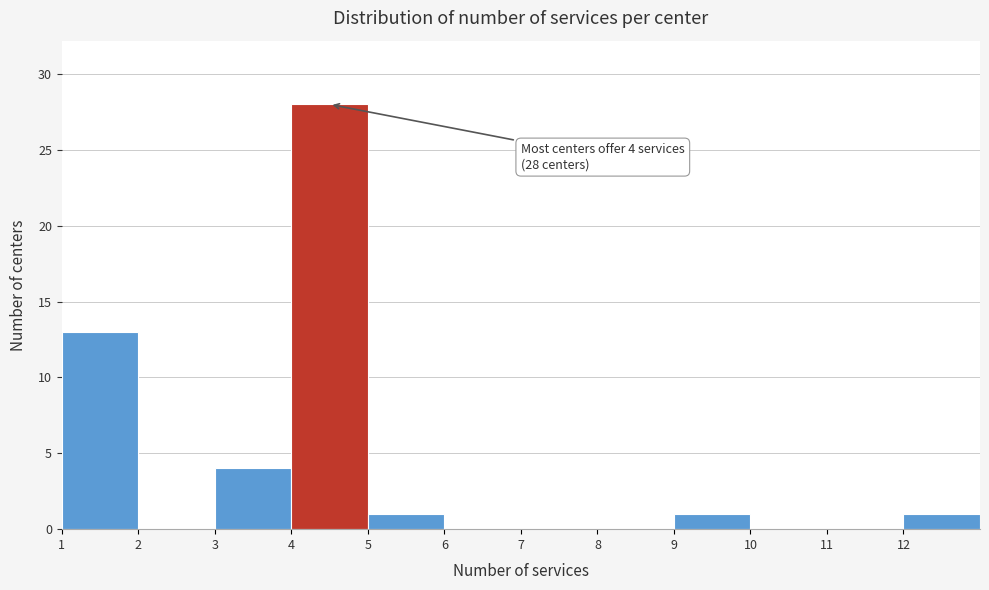

Which range on the x-axis has the tallest bar?

4 to 5